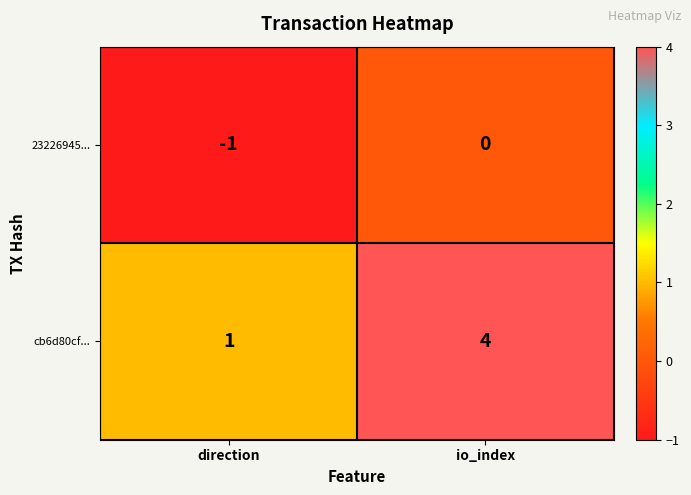

The 23226945... series shows 0 at direction. True or false?

False